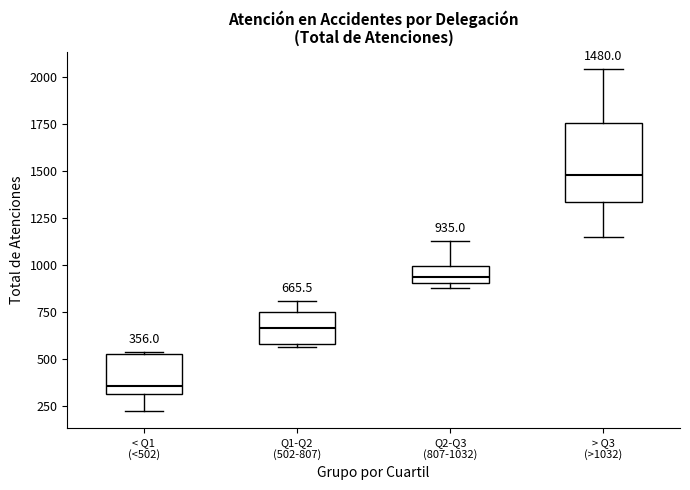

Which box's median line is the lowest?

< Q1 (<502)